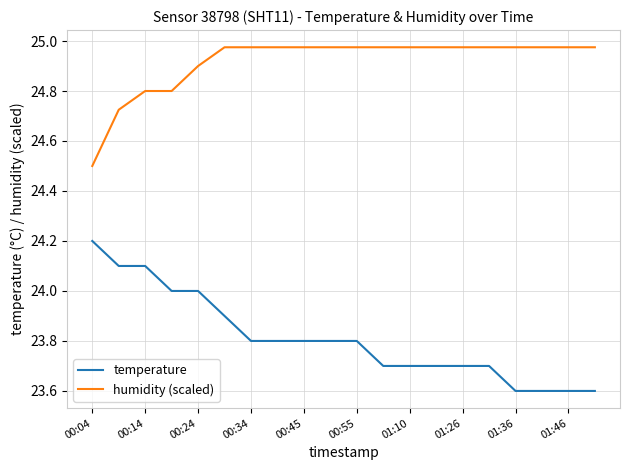

True or false: humidity (scaled) and temperature intersect in this chart.

False